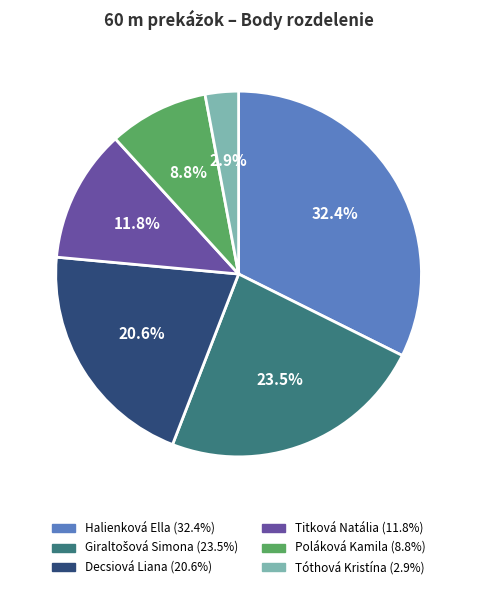

How many segments does this pie chart have?

6